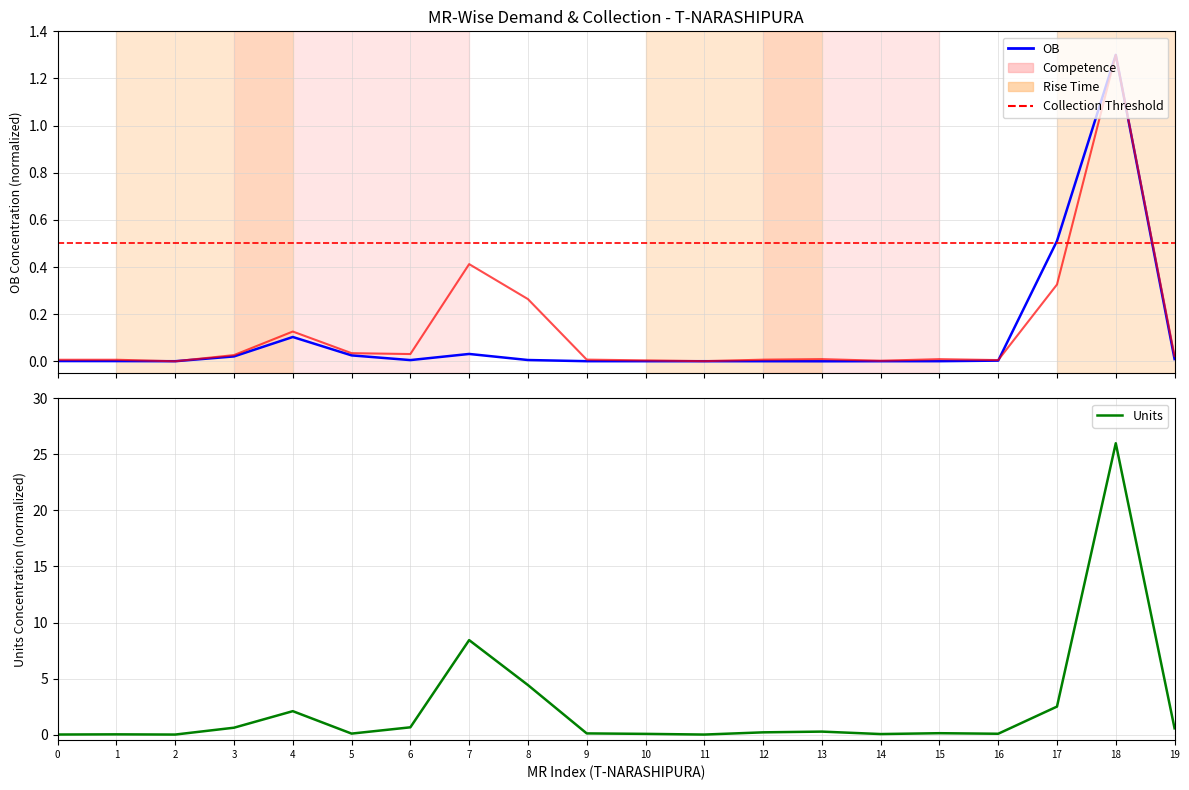

True or false: OB and DEMAND cross at least once.

True